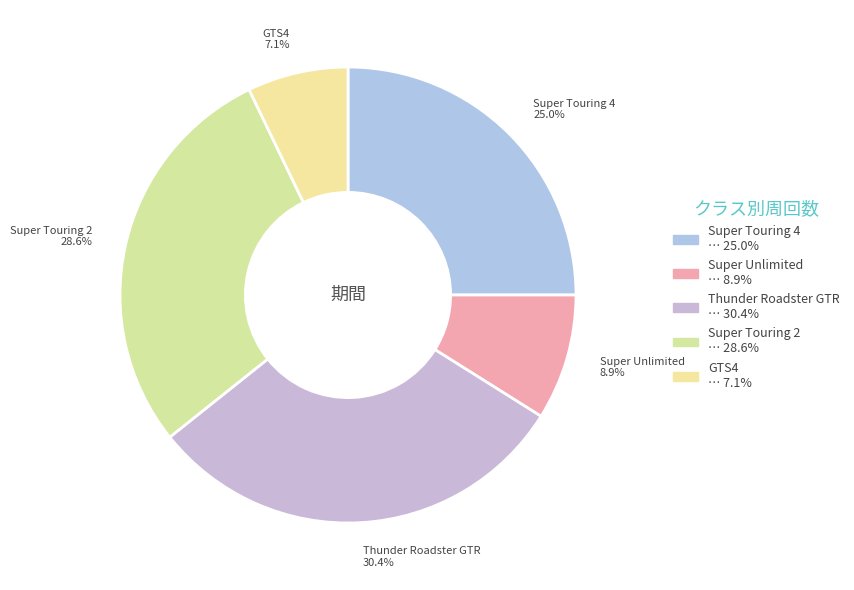

Count the number of slices in the pie.

5